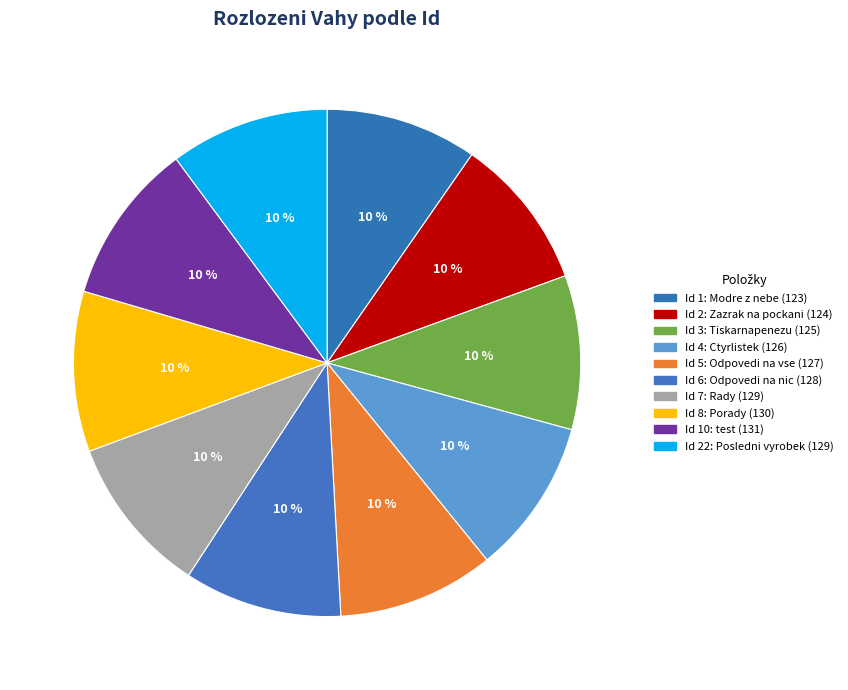

How many slices are in this pie chart?

10